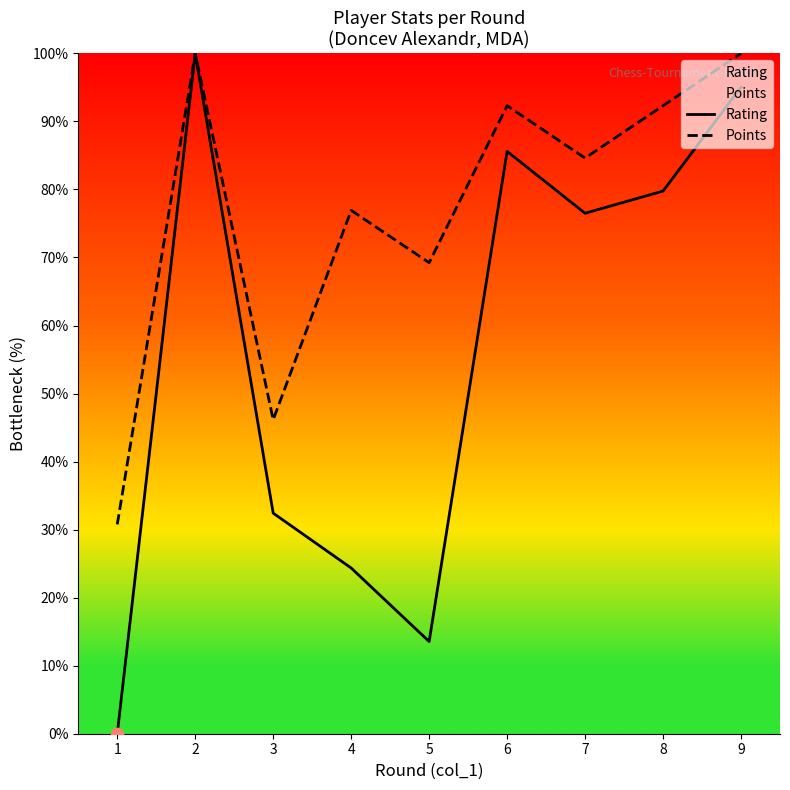

What is the total value across all series at 4?

101.3